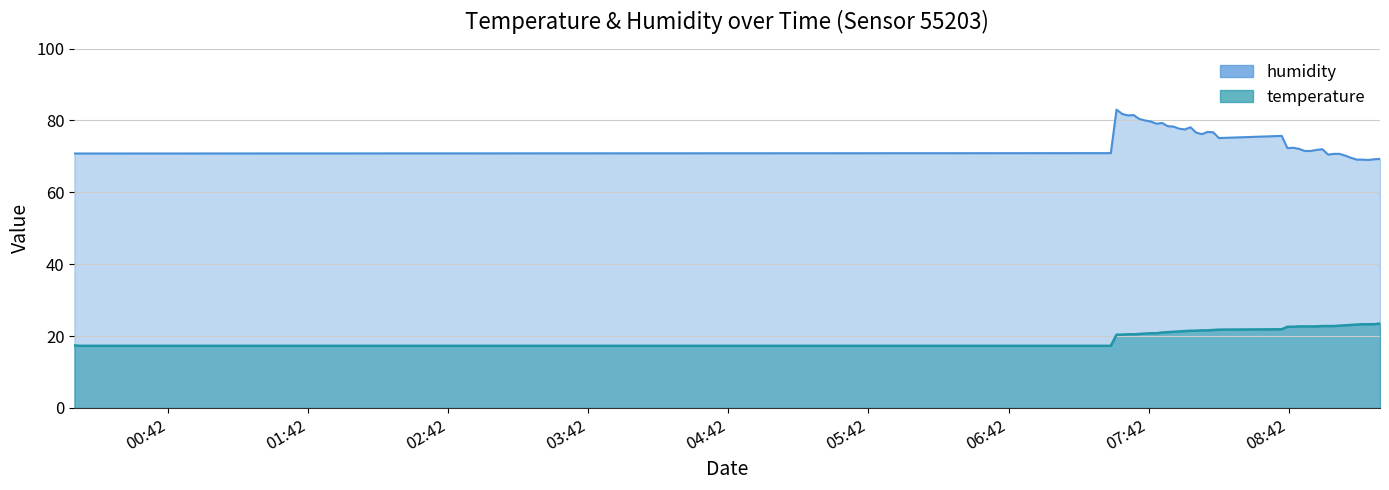

At which label does temperature reach its peak?

2023-06-14T09:21:08